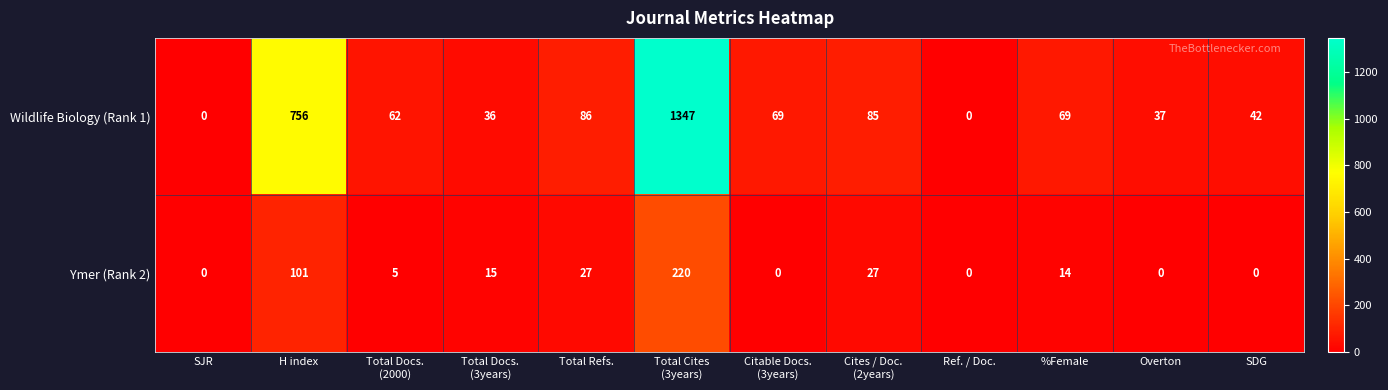

What is the difference between the maximum and minimum values in the Wildlife Biology (Rank 1) series?

1347